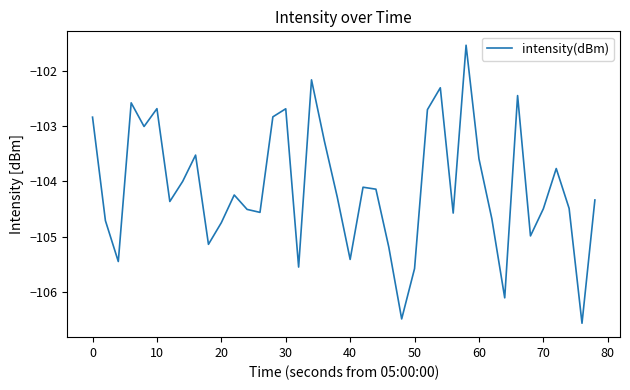

What is the sum of all values?

-4164.6